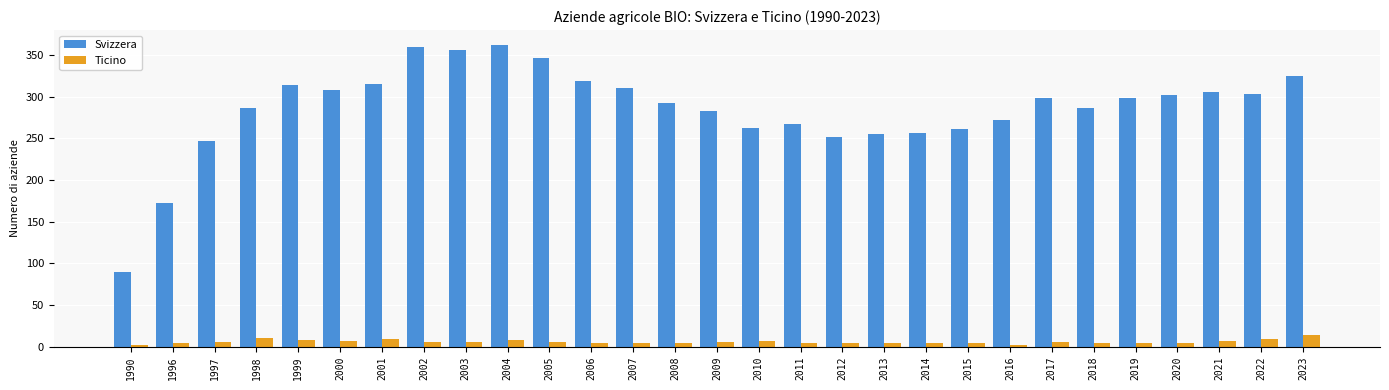

How many bars are there in total?

58